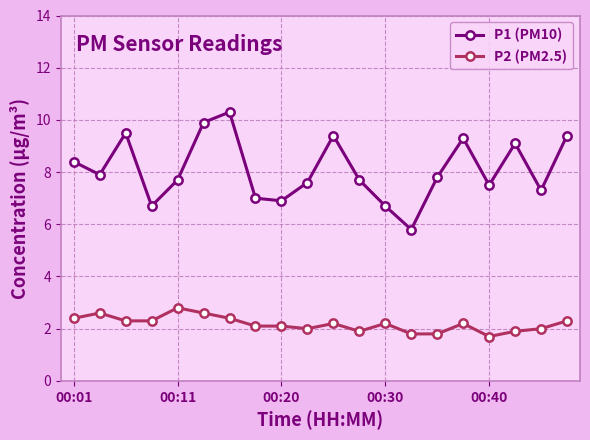

Rank the series by their maximum value, from highest to lowest.

P1 (PM10), P2 (PM2.5)